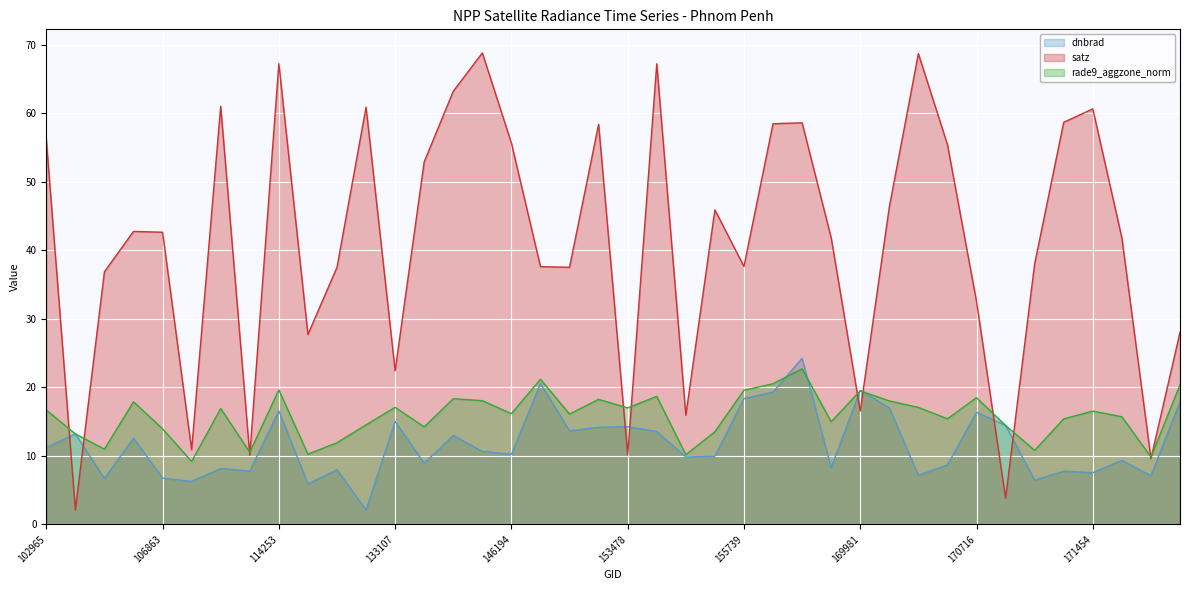

How many times do dnbrad and rade9_aggzone_norm cross each other?

4